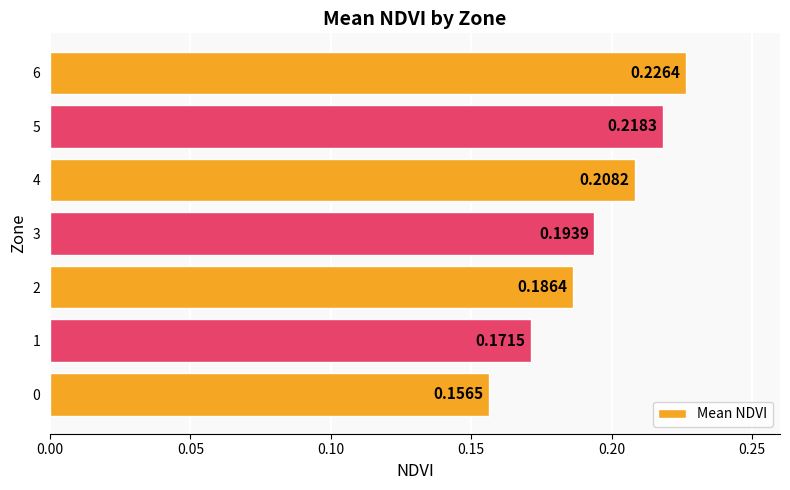

Between 6 and 2, which is larger?

6